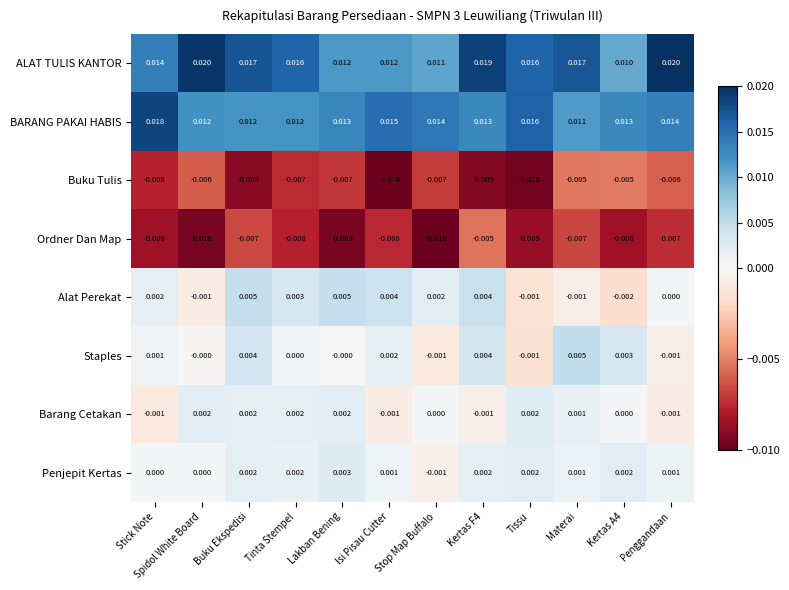

Where is BARANG PAKAI HABIS nearest to the value 0?

Materai